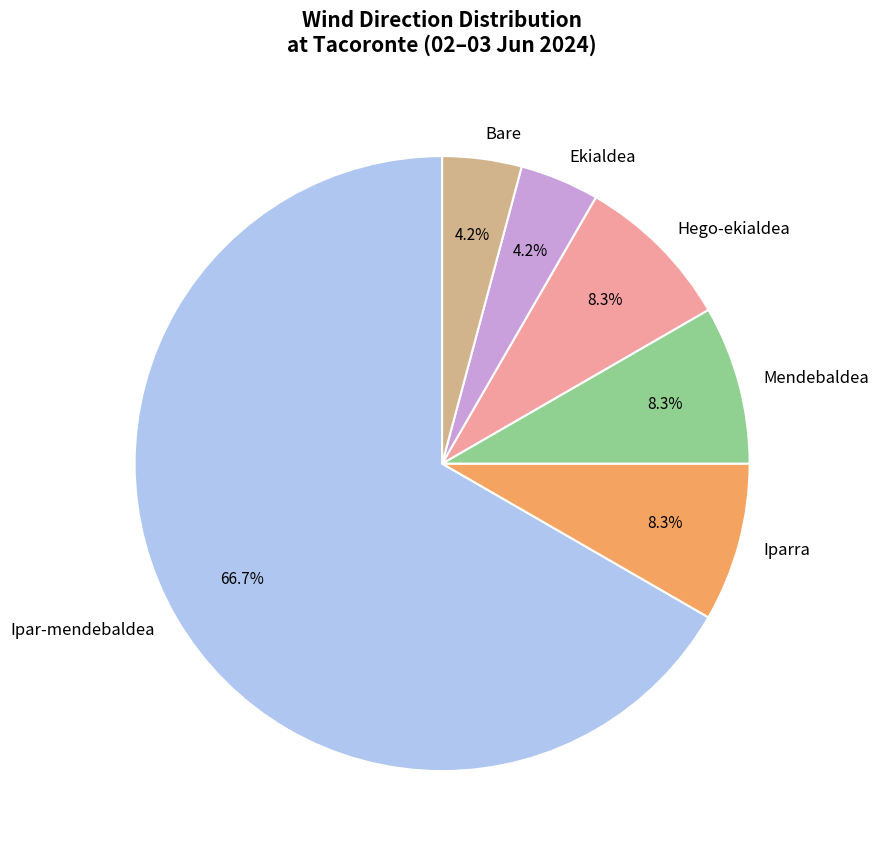

Which slice is the largest?

Ipar-mendebaldea